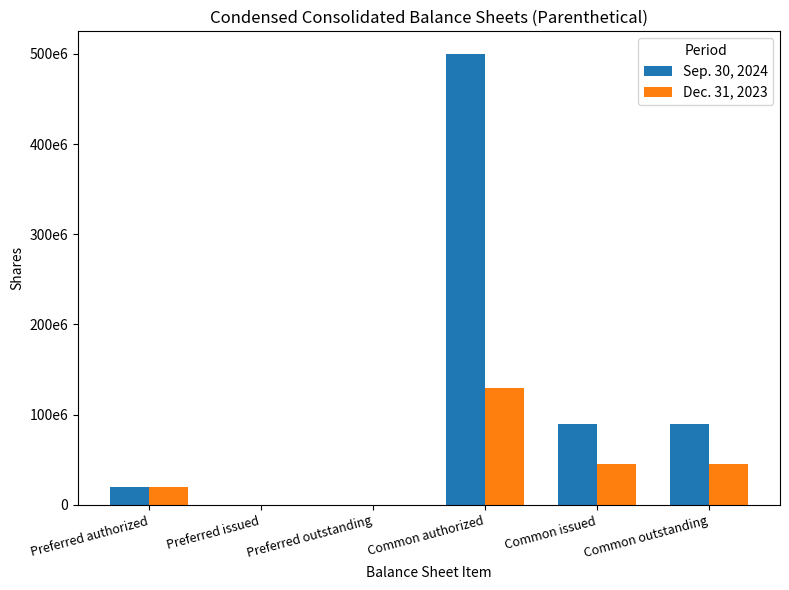

Are the bars horizontal?

No